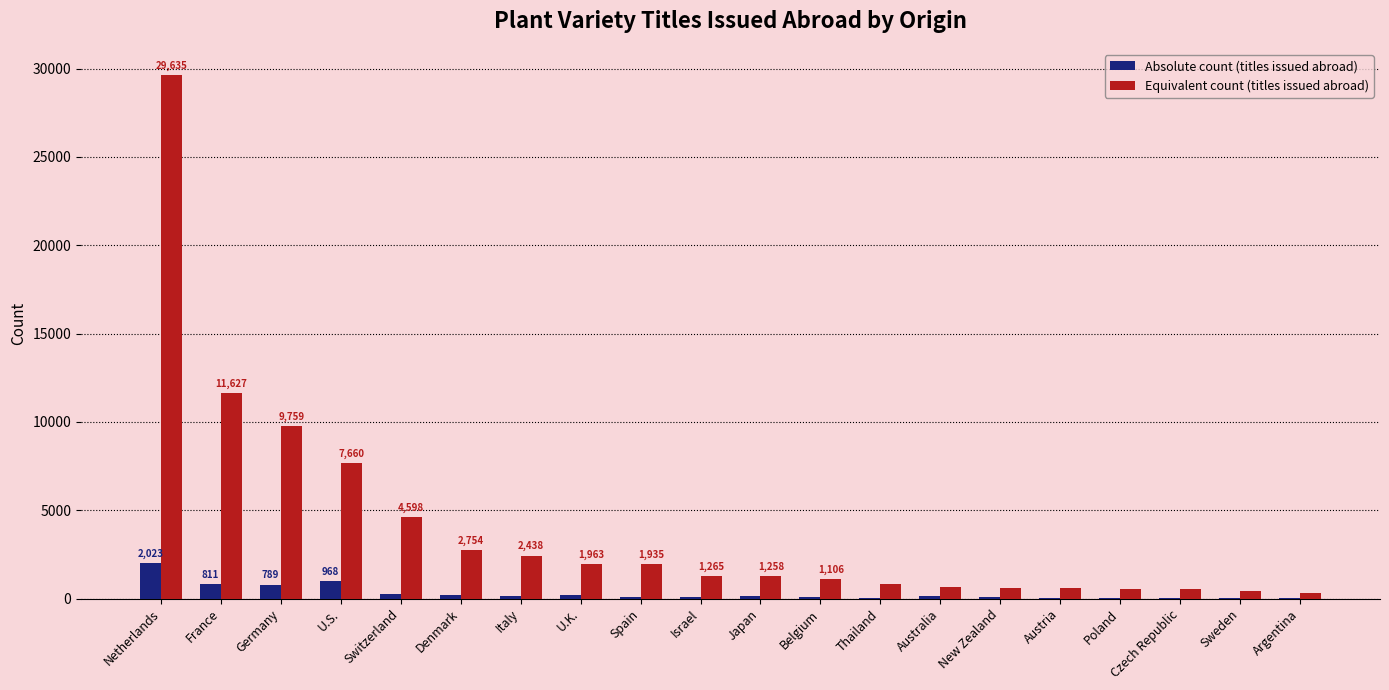

What are all the series names shown in the legend?

Absolute count (titles issued abroad), Equivalent count (titles issued abroad)